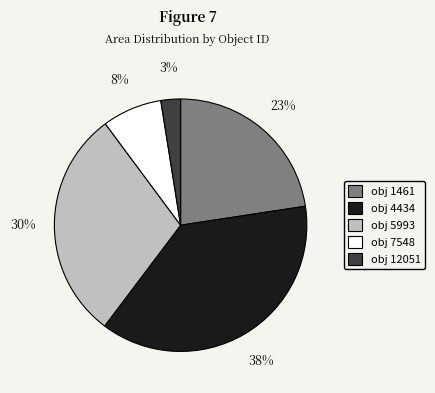

Which category has the biggest portion of the pie?

obj 4434